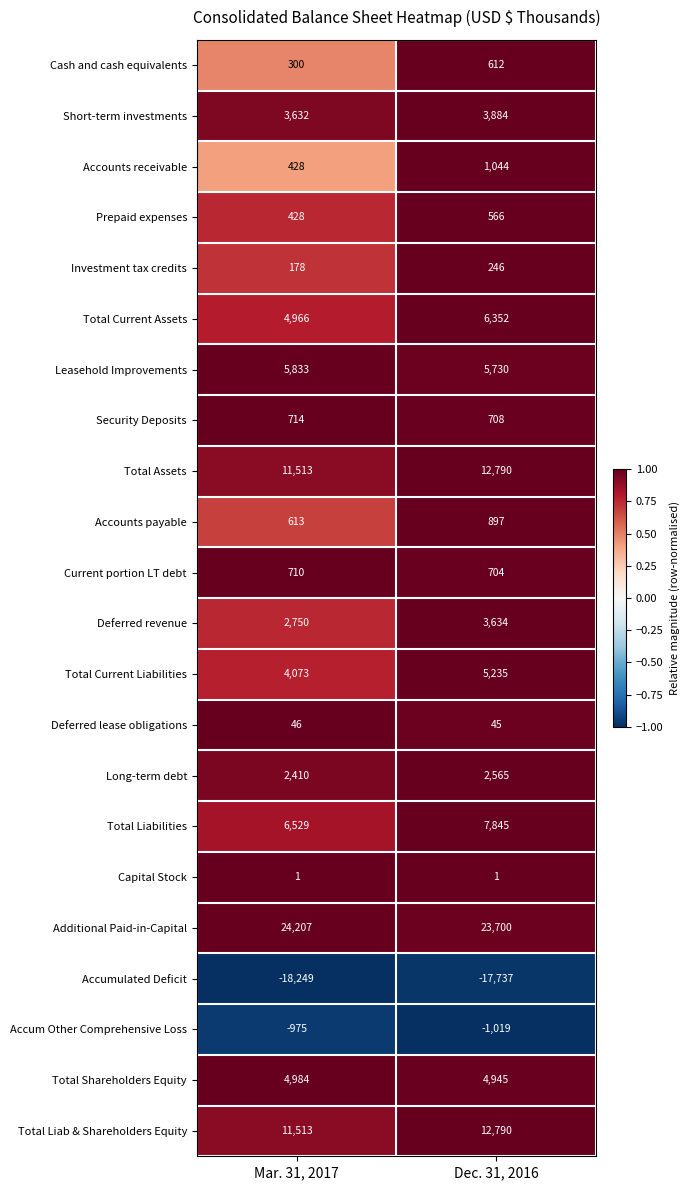

Where is Short-term investments nearest to the value 3758?

Mar. 31, 2017